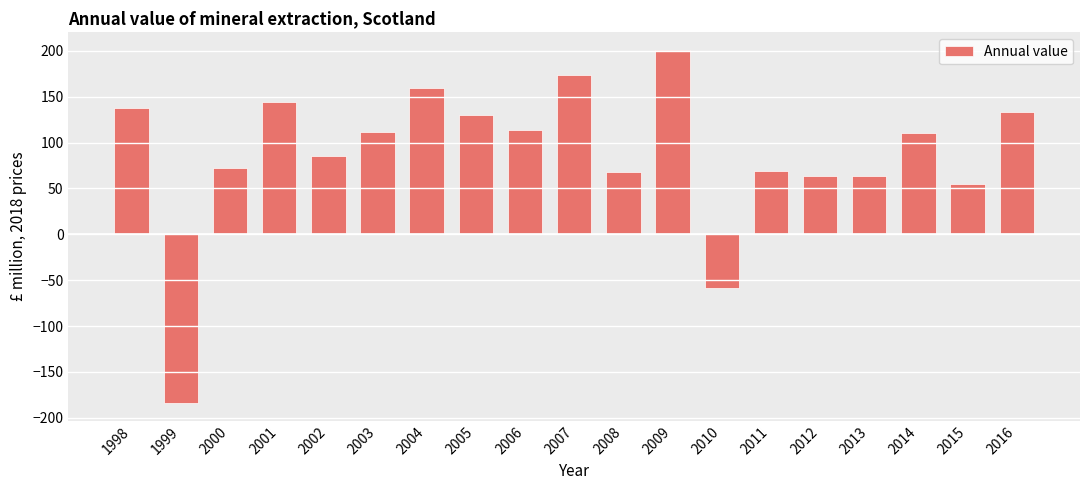

Does the chart contain any negative values?

Yes